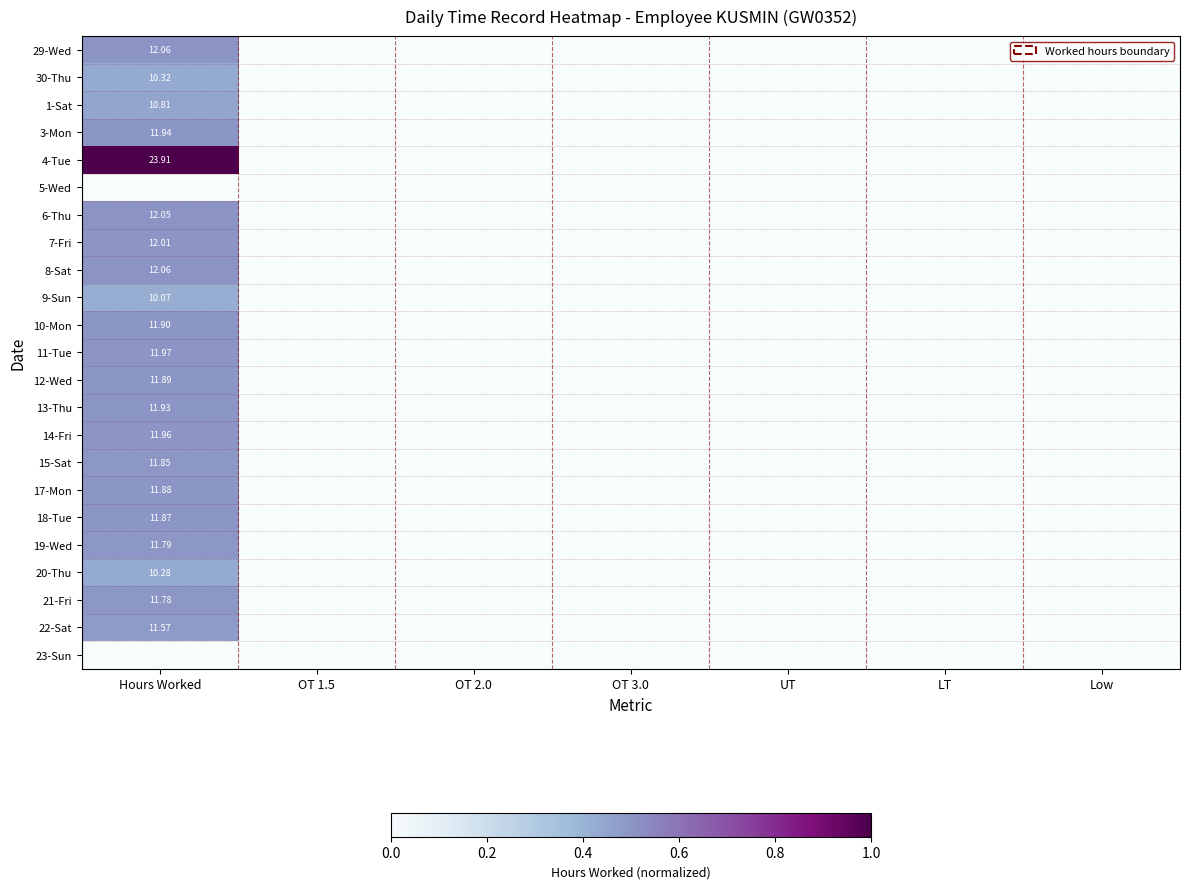

At which category does the chart reach its minimum across all series?

OT 1.5